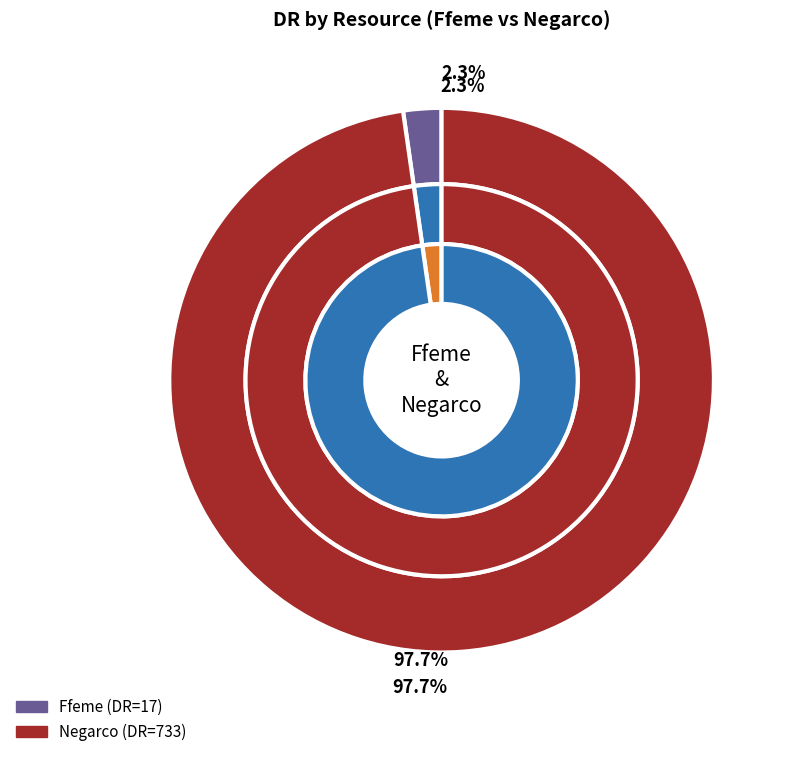

Which category has the biggest portion of the pie?

Negarco